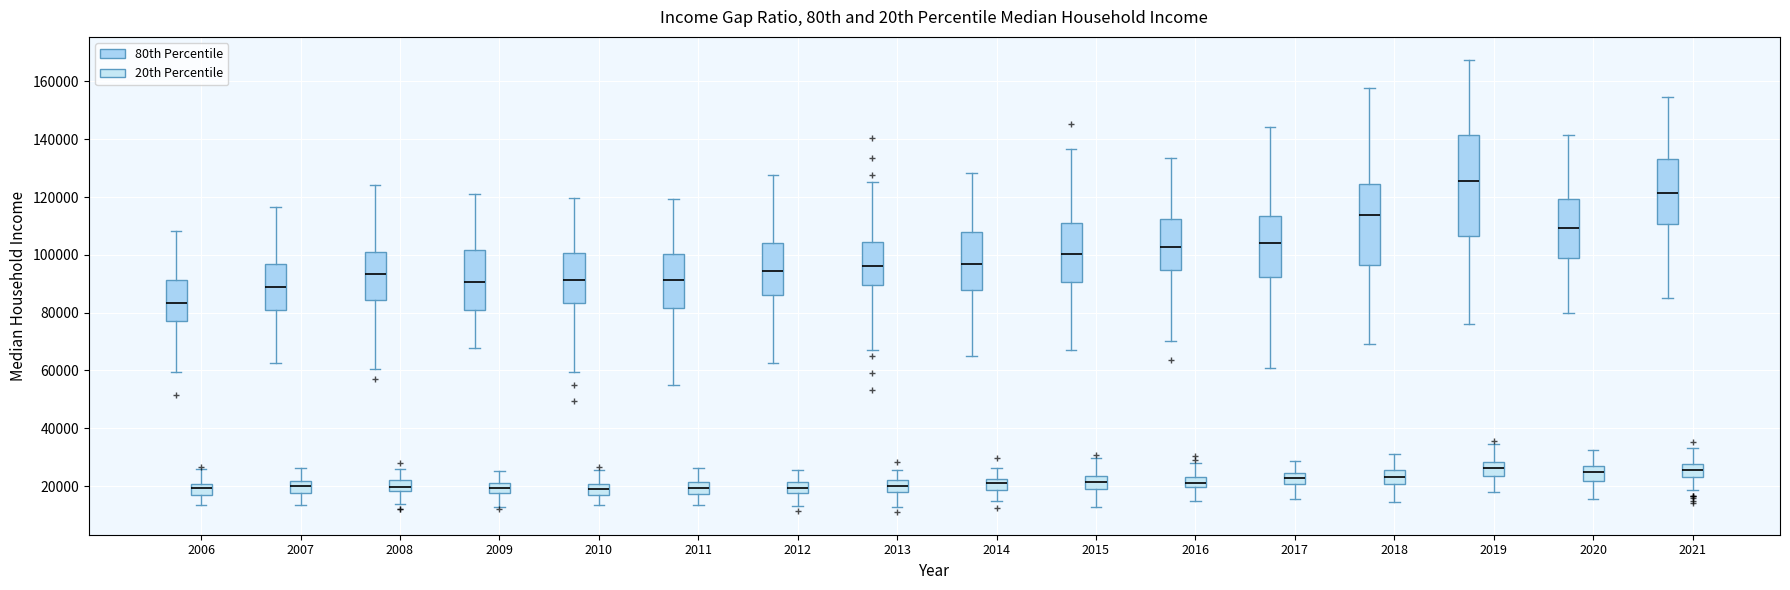

Reading left to right, read every box against the y-axis: the position of its median line, the range the box covers, and the ends of its whiskers. The values are not printed on the chart, so give them approximately, as read against the axis.

2006 (80th Percentile): median 84000, box 78000 to 92000, whiskers 60000 to 108000
2006 (20th Percentile): median 20000 (inside the box), box 16000 to 20000, whiskers 14000 to 26000
2007 (80th Percentile): median 88000, box 80000 to 96000, whiskers 62000 to 116000
2007 (20th Percentile): median 20000, box 18000 to 22000, whiskers 14000 to 26000
2008 (80th Percentile): median 94000, box 84000 to 100000, whiskers 60000 to 124000
2008 (20th Percentile): median 20000, box 18000 to 22000, whiskers 14000 to 26000
2009 (80th Percentile): median 90000, box 80000 to 102000, whiskers 68000 to 122000
2009 (20th Percentile): median 20000 (inside the box), box 18000 to 20000, whiskers 12000 to 26000
2010 (80th Percentile): median 92000, box 84000 to 100000, whiskers 60000 to 120000
2010 (20th Percentile): median 18000 (inside the box), box 18000 to 20000, whiskers 14000 to 26000
2011 (80th Percentile): median 92000, box 82000 to 100000, whiskers 56000 to 120000
2011 (20th Percentile): median 20000, box 18000 to 22000, whiskers 14000 to 26000
2012 (80th Percentile): median 94000, box 86000 to 104000, whiskers 62000 to 128000
2012 (20th Percentile): median 20000, box 18000 to 22000, whiskers 14000 to 26000
2013 (80th Percentile): median 96000, box 90000 to 104000, whiskers 68000 to 126000
2013 (20th Percentile): median 20000, box 18000 to 22000, whiskers 12000 to 26000
2014 (80th Percentile): median 96000, box 88000 to 108000, whiskers 66000 to 128000
2014 (20th Percentile): median 22000 (inside the box), box 18000 to 22000, whiskers 14000 to 26000
2015 (80th Percentile): median 100000, box 90000 to 112000, whiskers 68000 to 136000
2015 (20th Percentile): median 22000, box 20000 to 24000, whiskers 12000 to 30000
2016 (80th Percentile): median 102000, box 94000 to 112000, whiskers 70000 to 134000
2016 (20th Percentile): median 22000, box 20000 to 24000, whiskers 14000 to 28000
2017 (80th Percentile): median 104000, box 92000 to 114000, whiskers 60000 to 144000
2017 (20th Percentile): median 22000, box 20000 to 24000, whiskers 16000 to 28000
2018 (80th Percentile): median 114000, box 96000 to 124000, whiskers 70000 to 158000
2018 (20th Percentile): median 24000, box 20000 to 26000, whiskers 14000 to 32000
2019 (80th Percentile): median 126000, box 106000 to 142000, whiskers 76000 to 168000
2019 (20th Percentile): median 26000, box 24000 to 28000, whiskers 18000 to 34000
2020 (80th Percentile): median 110000, box 98000 to 120000, whiskers 80000 to 142000
2020 (20th Percentile): median 24000, box 22000 to 26000, whiskers 16000 to 32000
2021 (80th Percentile): median 122000, box 110000 to 134000, whiskers 86000 to 154000
2021 (20th Percentile): median 26000, box 24000 to 28000, whiskers 18000 to 34000